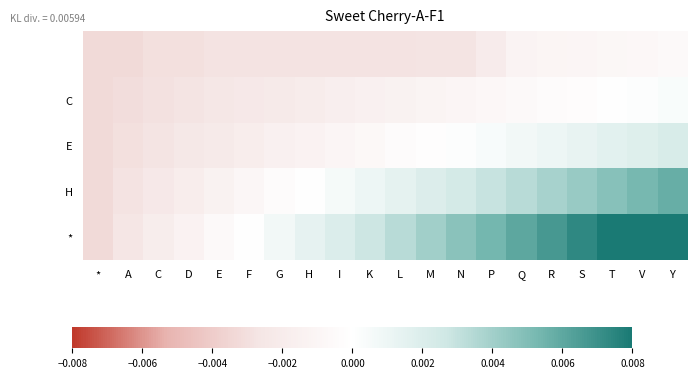

At which category is the sum across all series the highest?

Y